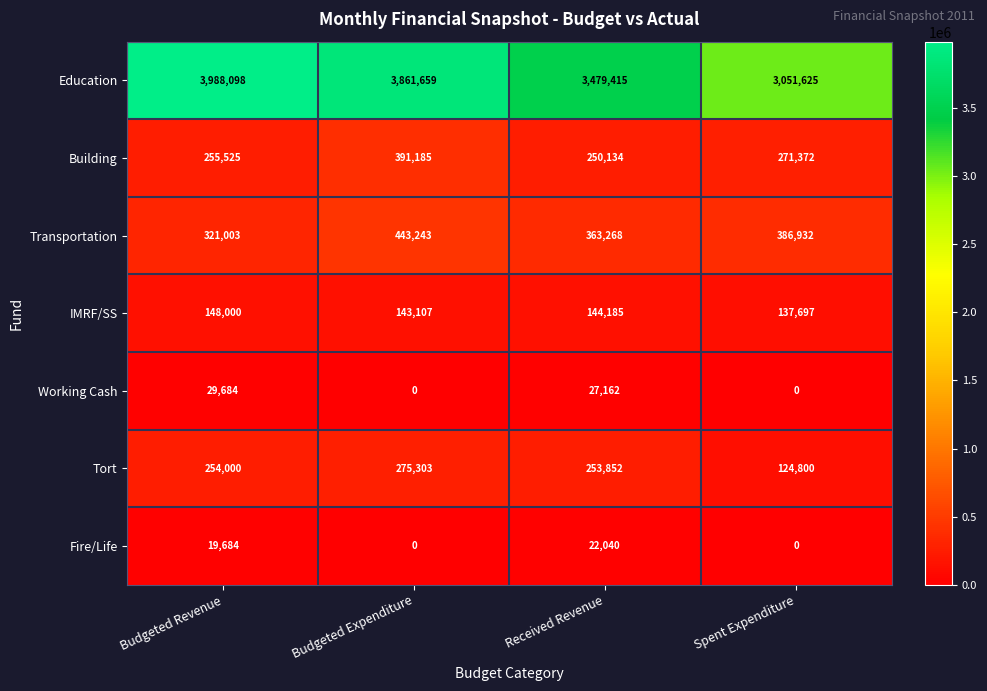

At which category is the sum across all series the highest?

Budgeted Expenditure